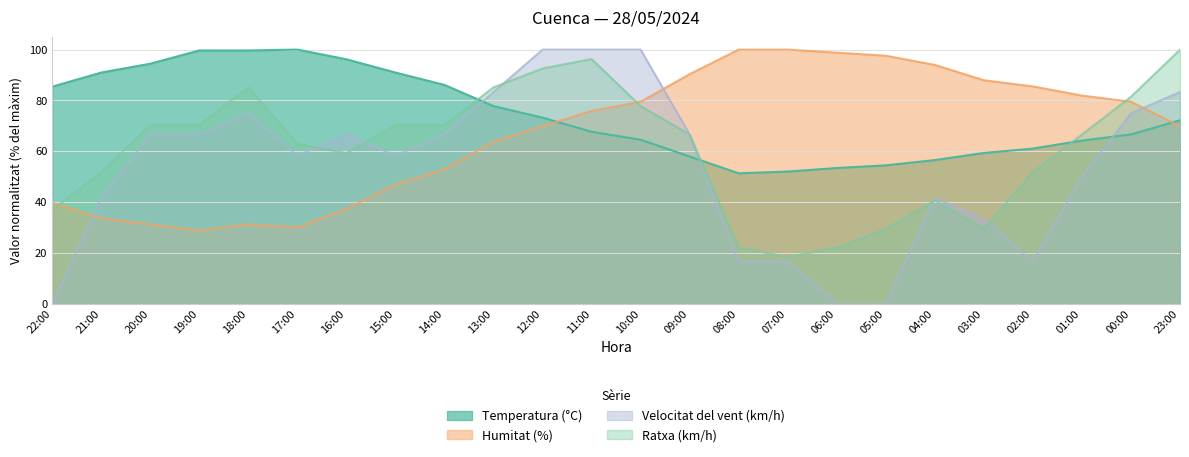

Which label corresponds to the smallest value in the chart?

22:00